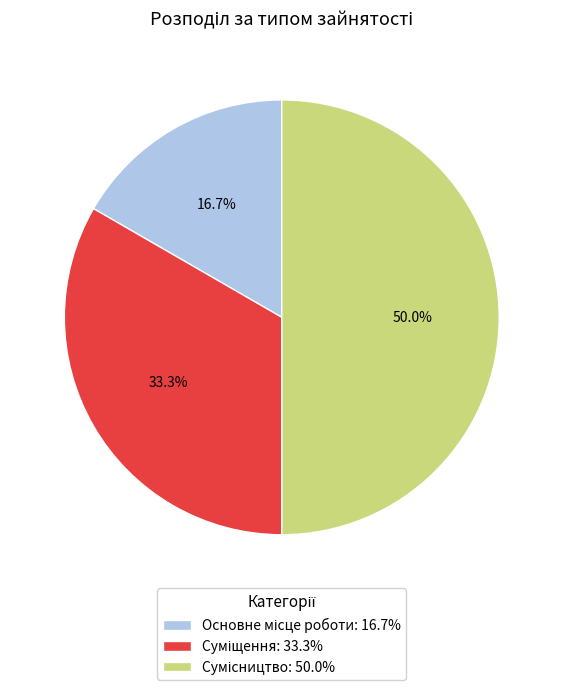

To the nearest percent, what percentage of the pie is Сумісництво?

50%